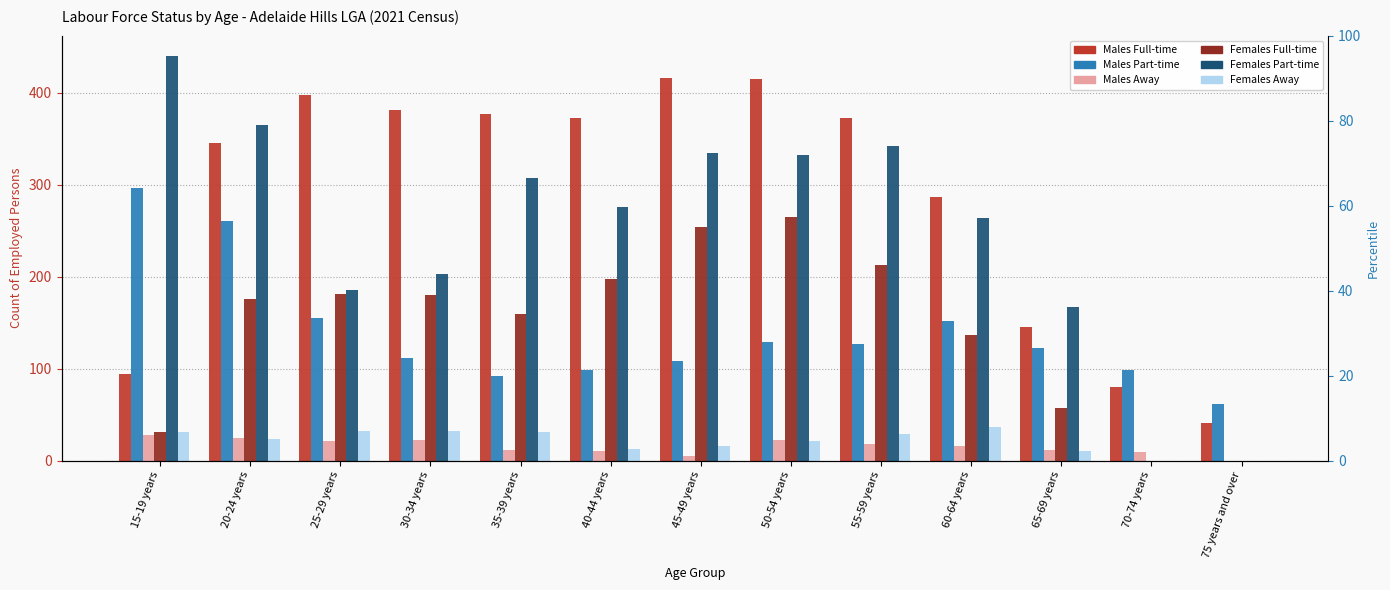

At which category is the sum across all series the highest?

20-24 years